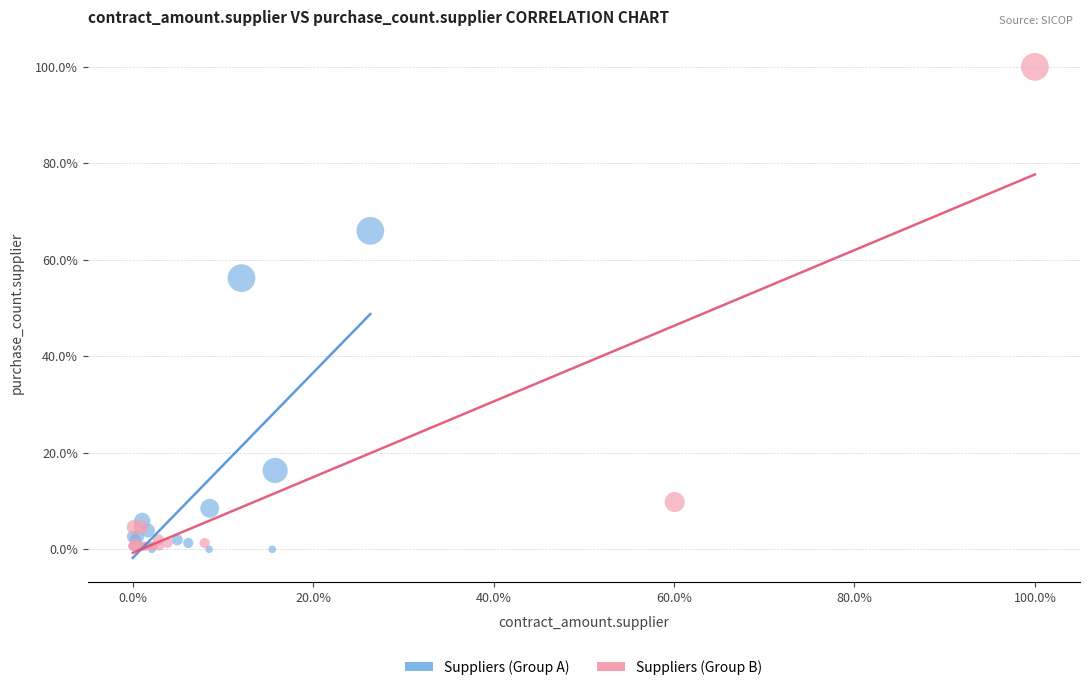

Which series has the largest Y range (max minus min)?

Suppliers (Group B)